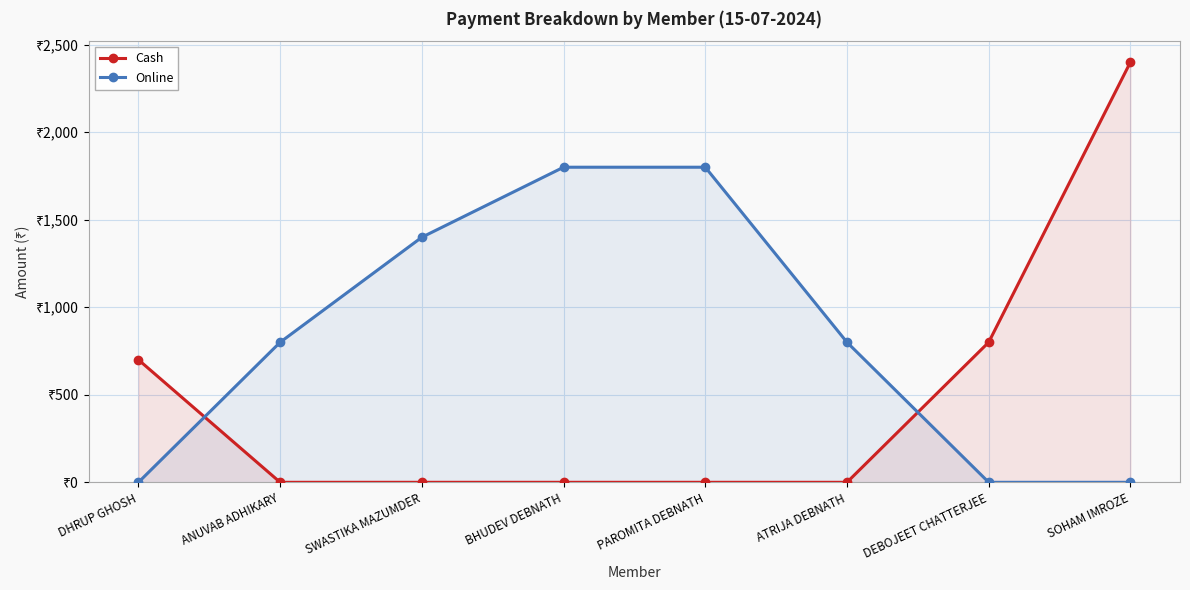

Between which two adjacent categories do Cash and Online first intersect?

DHRUP GHOSH and ANUVAB ADHIKARY